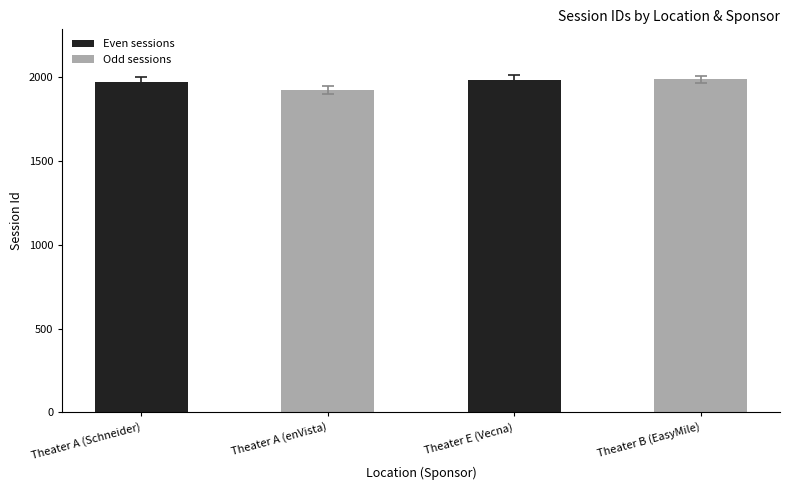

What is the sum of the Odd sessions values at Theater A (Schneider) and Theater E (Vecna)?

3905